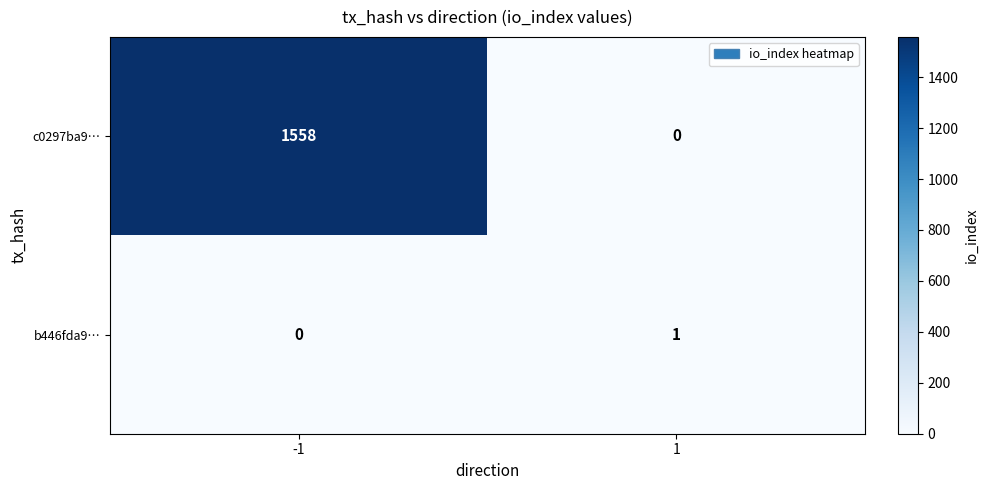

How many categories are shown in the chart?

2